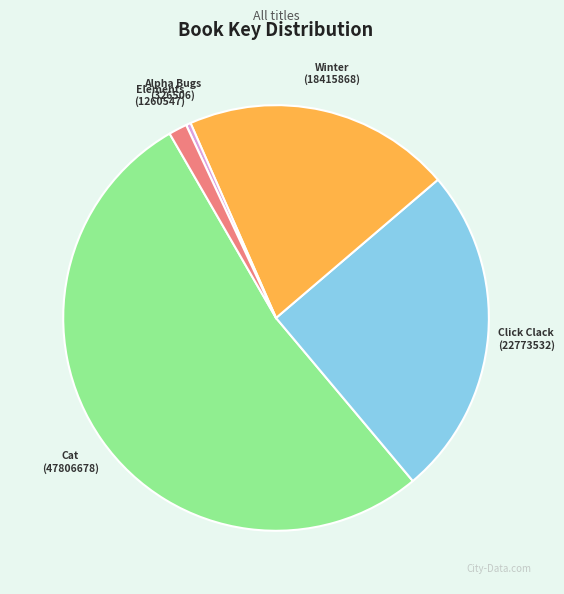

Is there any slice that represents more than half of the pie?

Yes